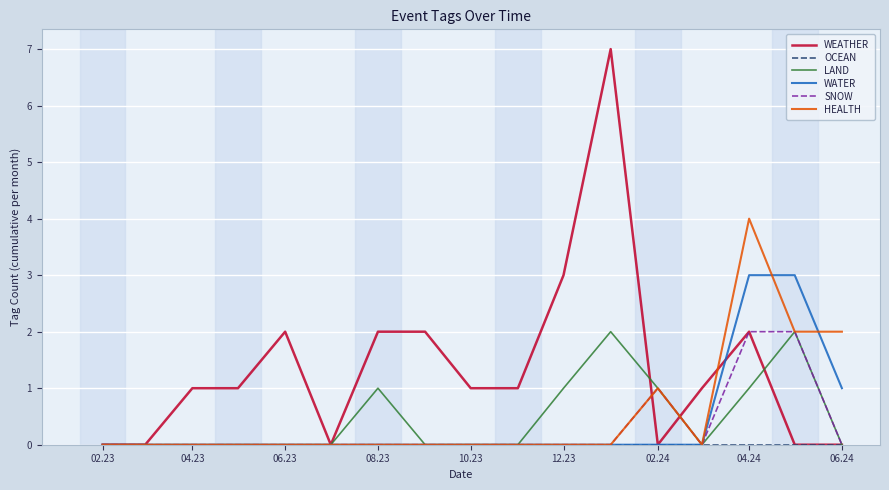

What is the greatest value displayed?

7